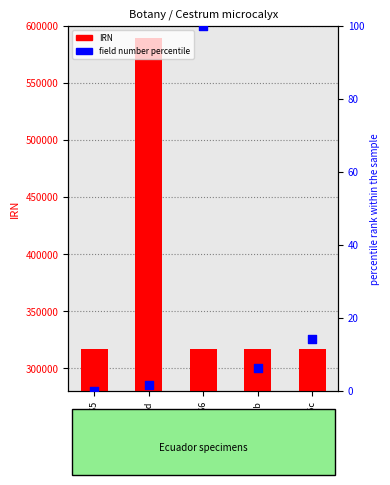

Which series has the largest total across all categories?

IRN